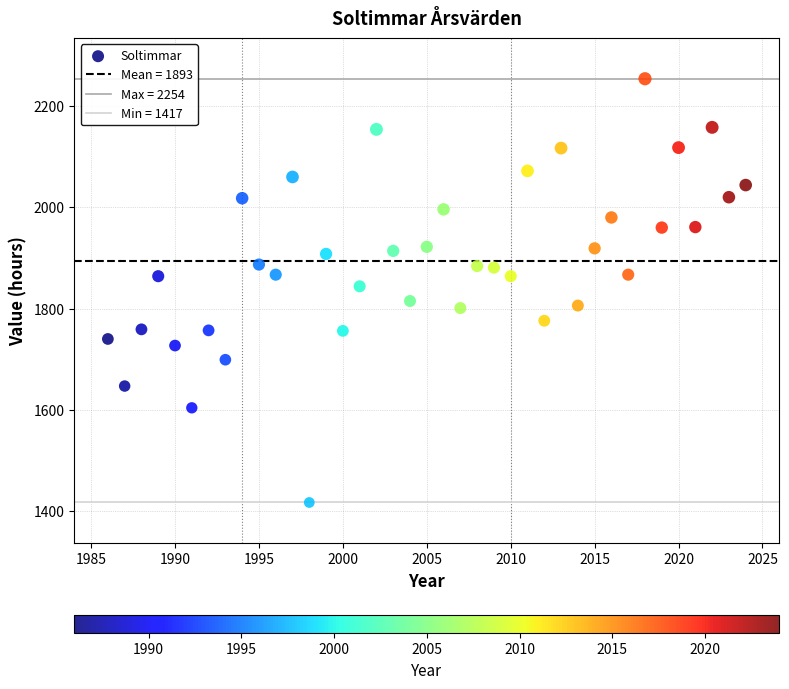

What is the range of Y values (max minus min)?

837